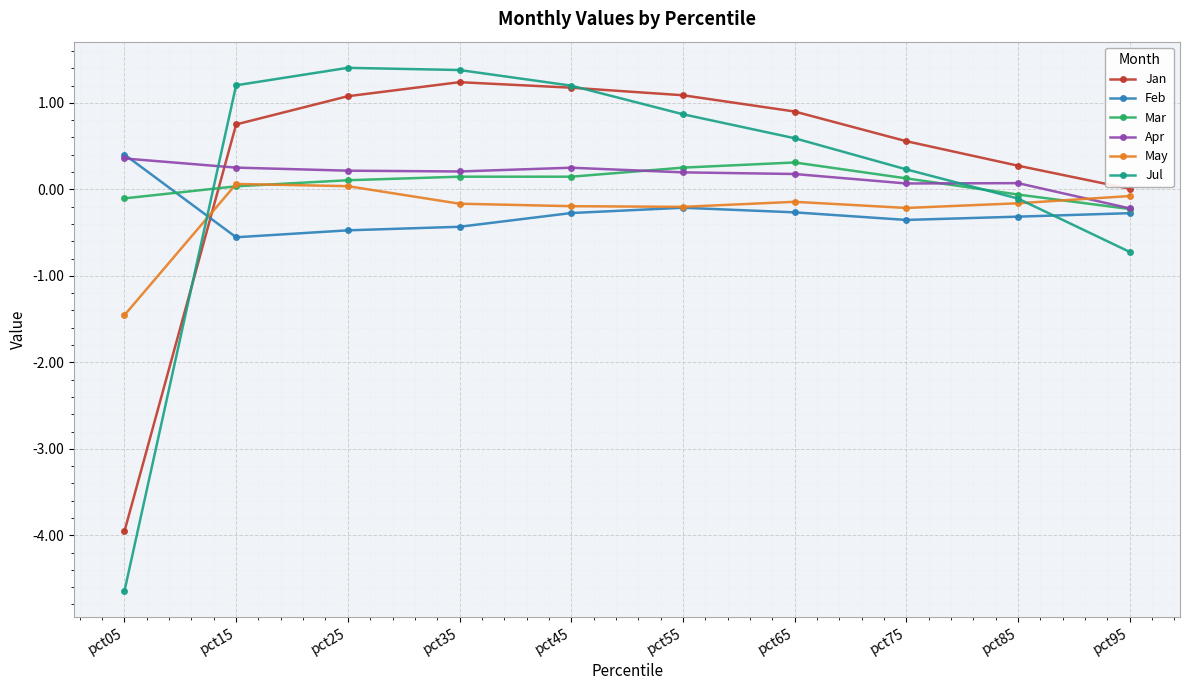

Count the Feb values in the range 0 to 1.

1